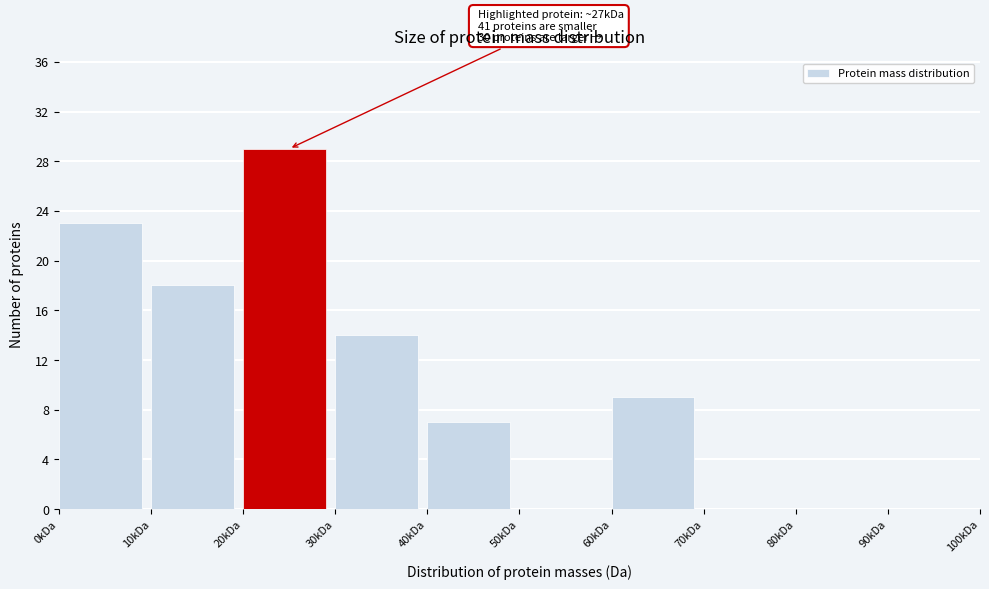

Reading left to right, extract all data points from this chart.

0kDa=23	10kDa=18	20kDa=29	30kDa=14	40kDa=7	50kDa=0	60kDa=9	70kDa=0	80kDa=0	90kDa=0